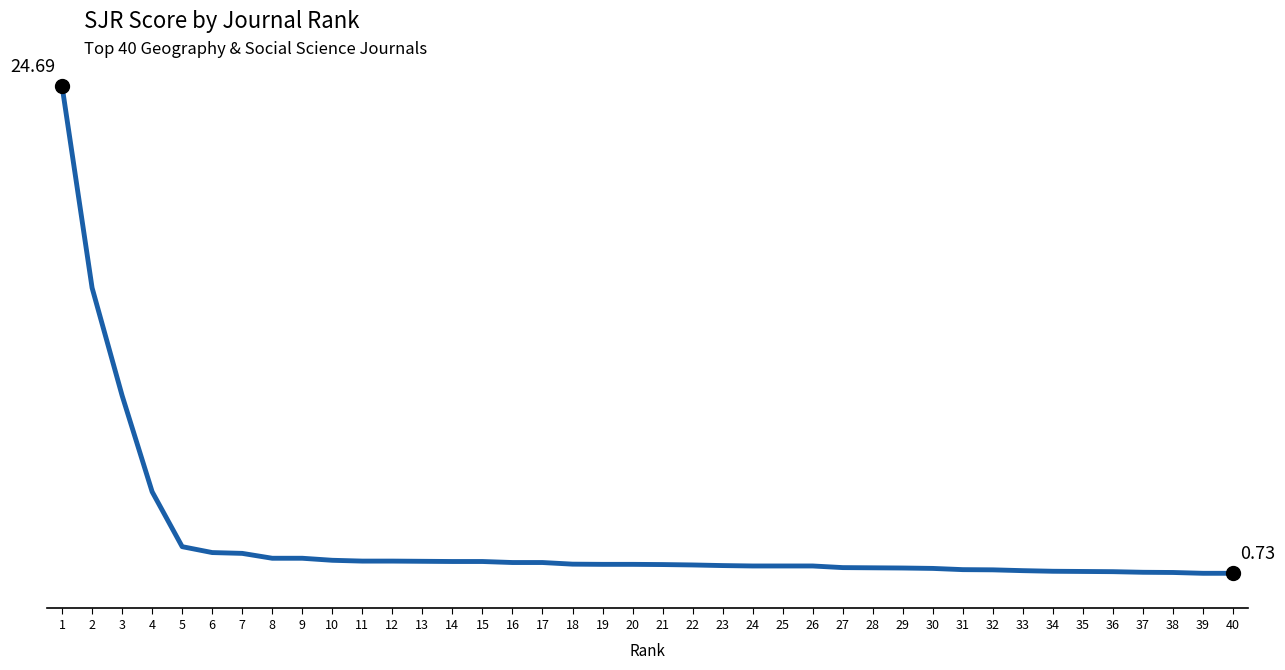

What is the difference between the maximum and minimum values?

24.0